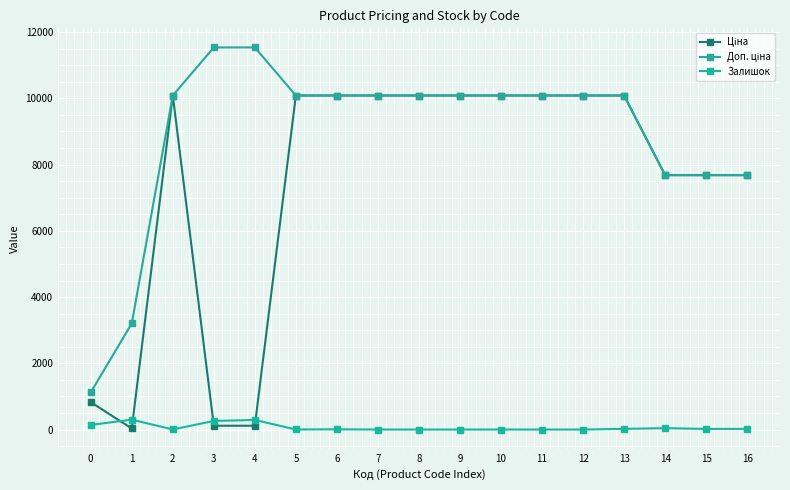

Does the chart have visible grid lines?

Yes